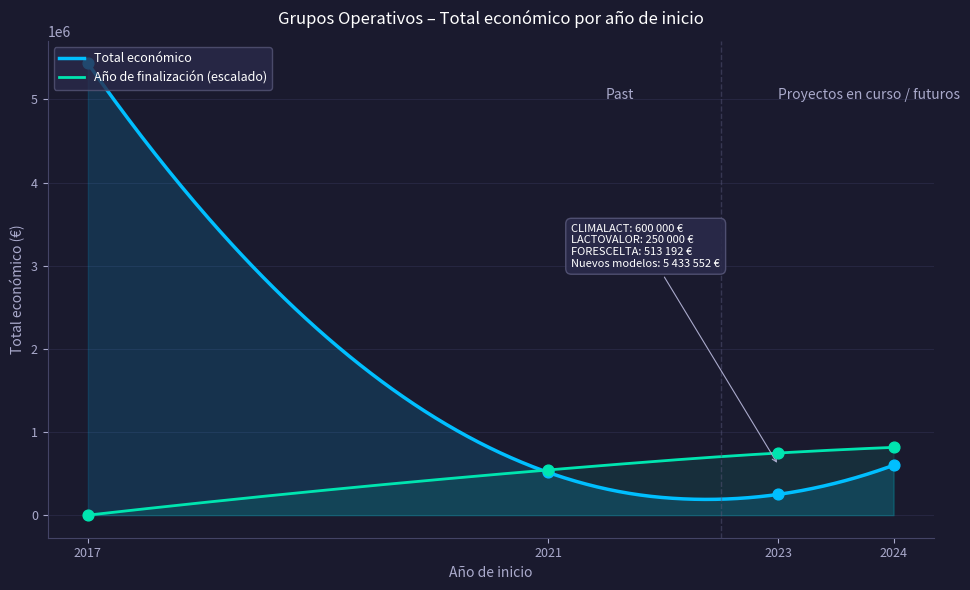

What is the change in value from 2017 to 2021?

-4920360